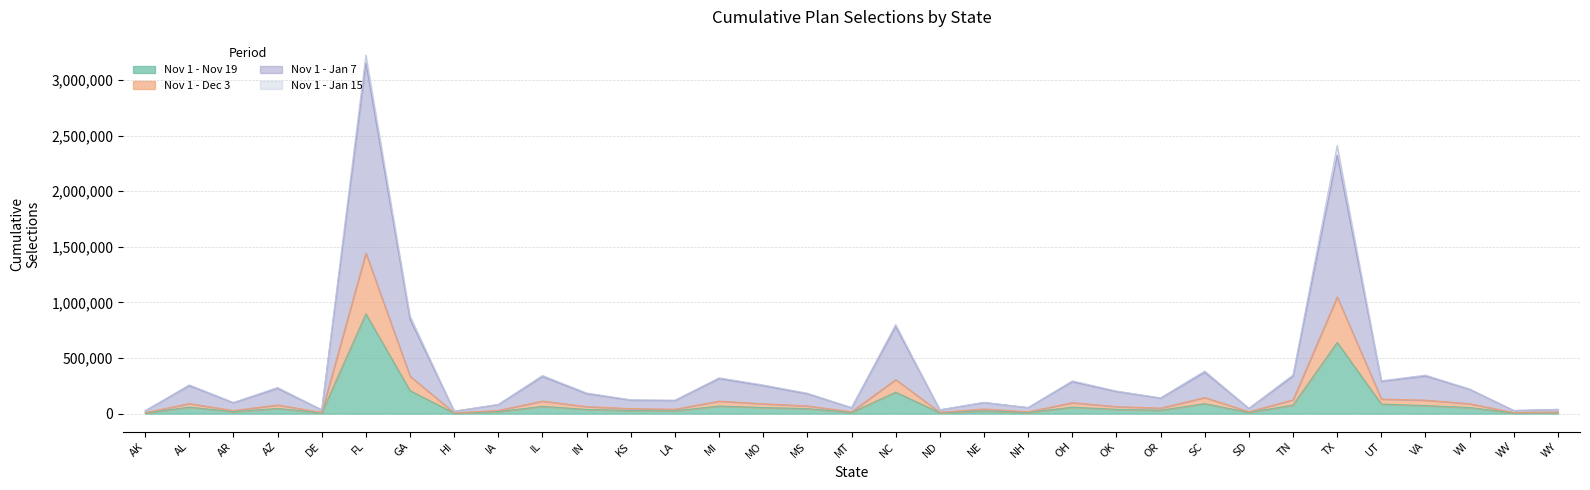

Reading left to right, transcribe all the data shown in this chart.

Nov 1 - Nov 19: 5679	58114	17057	46433	6707	896672	206259	4265	17641	64978	37639	27546	24615	67882	54635	44651	10030	192598	7227	24289	10018	57660	38125	30227	89335	10451	76639	639934	85402	72014	54081	6346	8704
Nov 1 - Dec 3: 8997	90313	27731	77438	11064	1443947	335876	6899	28752	112701	62733	44916	39409	112146	88391	68919	16661	305677	11863	41505	16817	98117	62844	49154	144738	17550	123830	1049469	130742	120743	88761	9760	14481
Nov 1 - Jan 7: 25026	251260	97392	226477	33832	3151448	846848	21458	80955	332460	179482	120787	116890	314391	251042	177796	52853	781826	33422	99469	53785	286316	198592	138493	371207	46387	335525	2323201	289381	338342	218263	27071	37553
Nov 1 - Jan 15: 25572	258327	100407	235229	34742	3225435	879084	21645	82704	342995	185354	124473	120804	322273	257629	183478	53860	800850	34130	101490	54557	294644	203157	141963	382968	47591	348097	2410810	295196	346140	221128	28325	38565